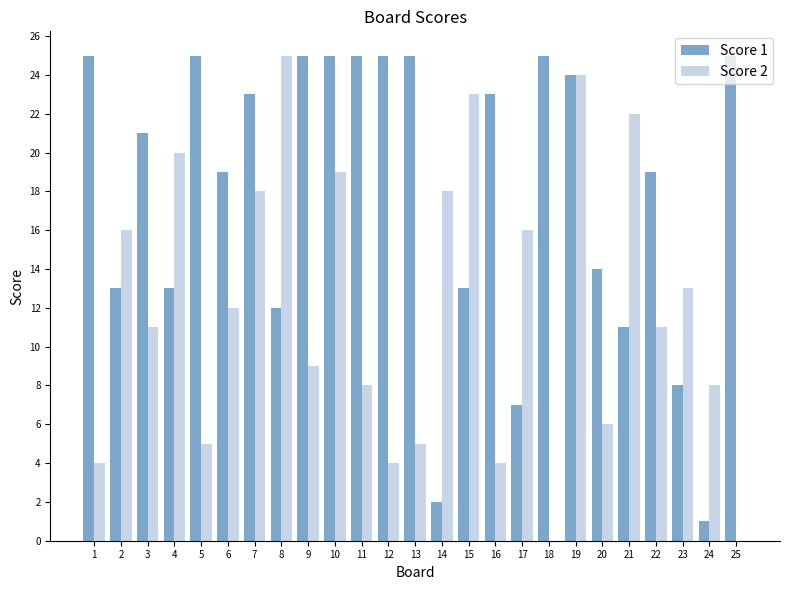

Reading left to right, what are all the values shown in this chart?

Score 1: 25	13	21	13	25	19	23	12	25	25	25	25	25	2	13	23	7	25	24	14	11	19	8	1	25
Score 2: 4	16	11	20	5	12	18	25	9	19	8	4	5	18	23	4	16	0	24	6	22	11	13	8	0